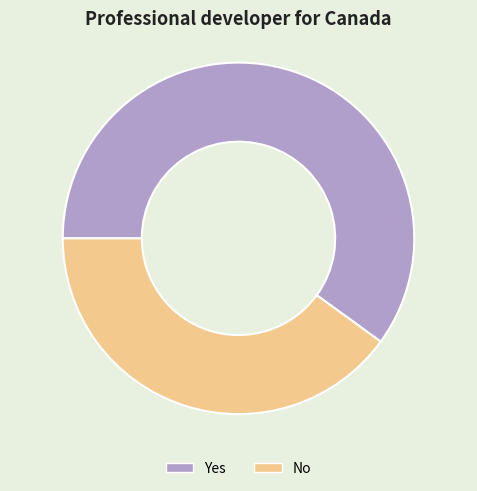

Is there a majority slice in this chart?

Yes